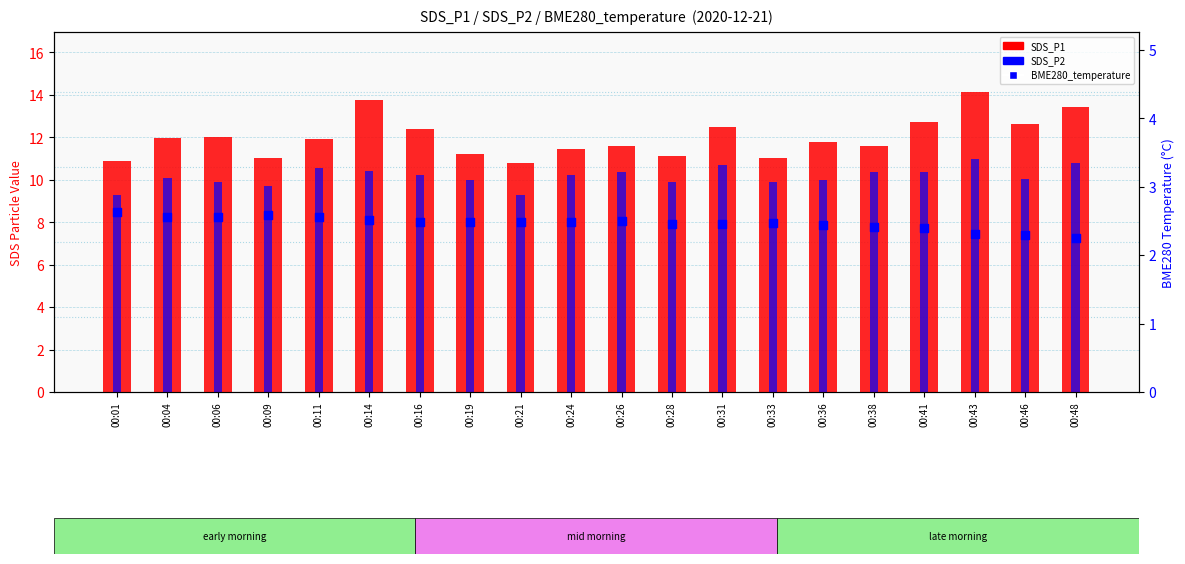

What are all the series names shown in the legend?

SDS_P1, SDS_P2, BME280_temperature